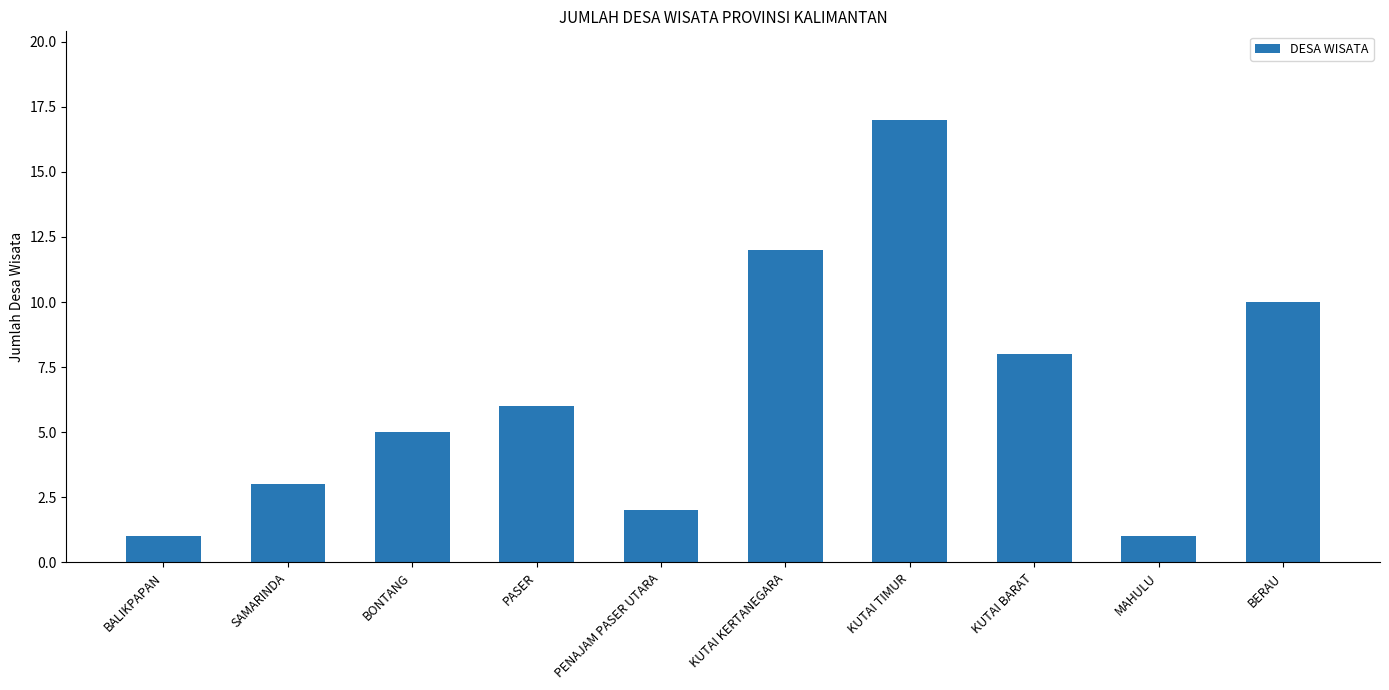

Approximately how many times larger is the value at MAHULU compared to BONTANG?

0.2